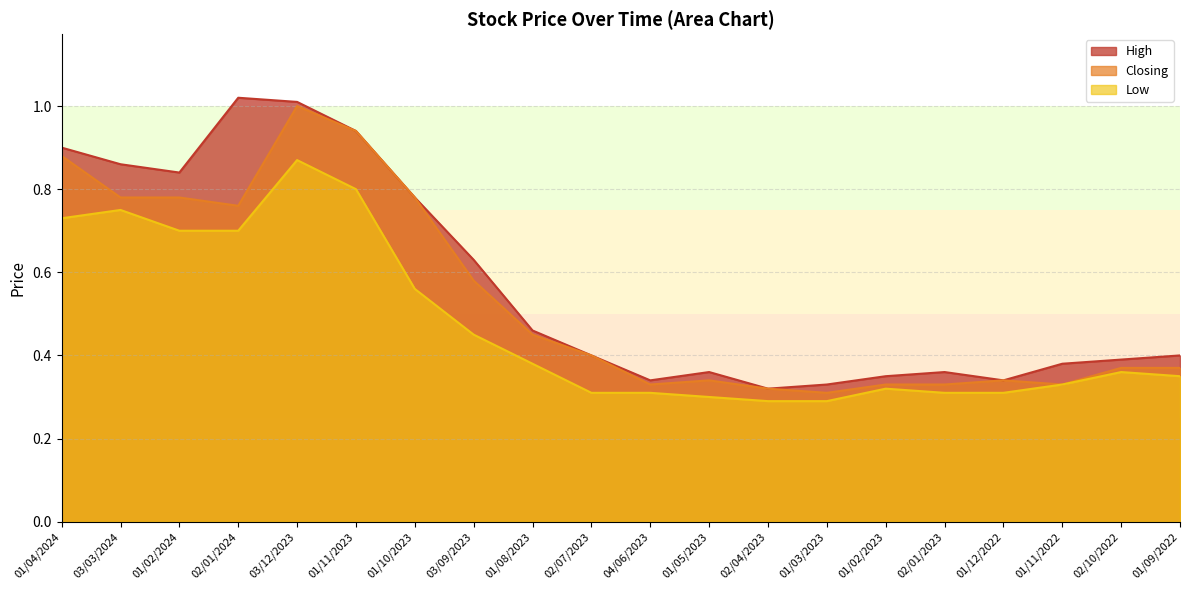

What is the spread (max minus min) of values at 01/02/2024?

0.1